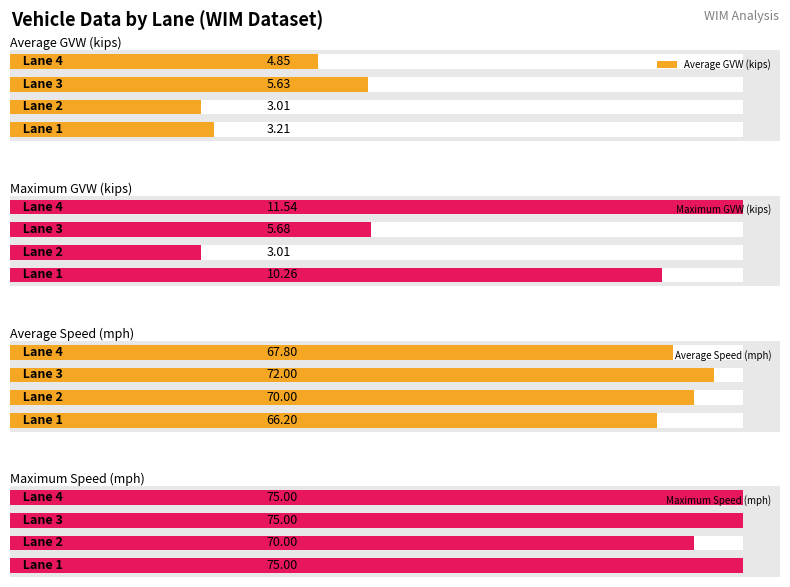

The Maximum GVW (kips) series shows 14.6 at 0. True or false?

False